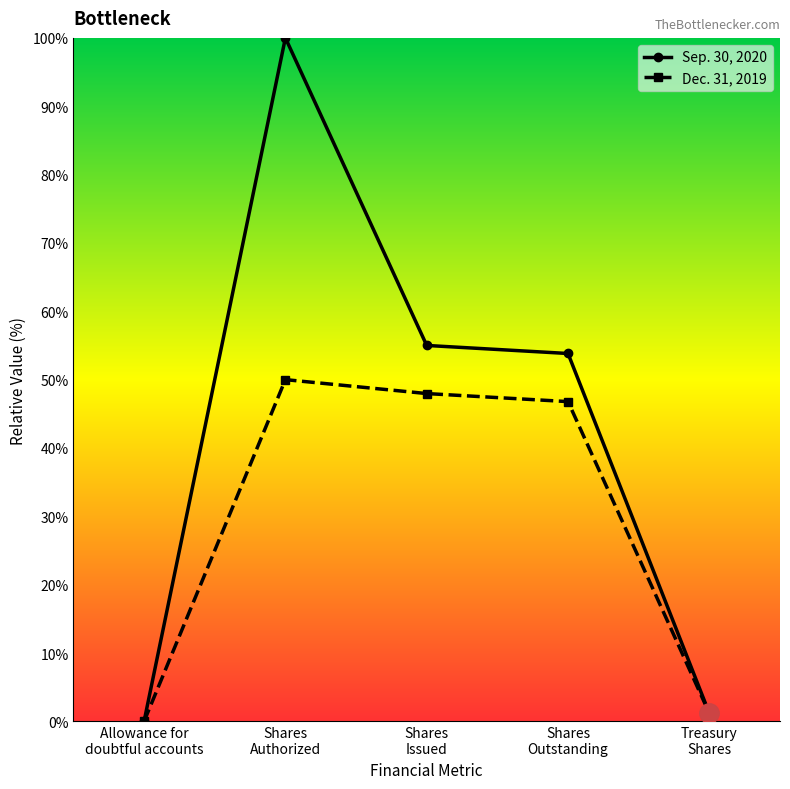

Where is the first local maximum for Dec. 31, 2019?

Shares
Authorized